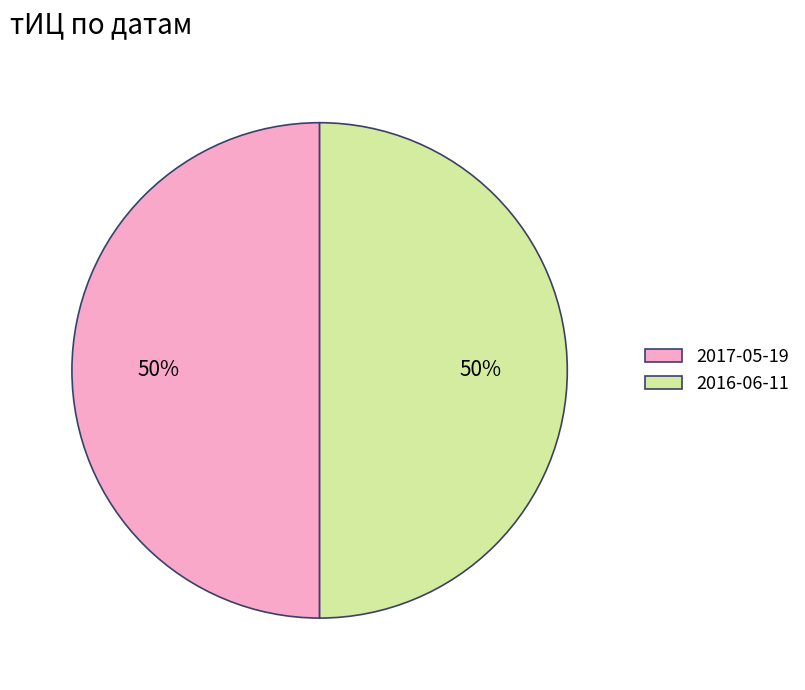

Approximately how many times larger is the value at 2016-06-11 compared to 2017-05-19?

1.0